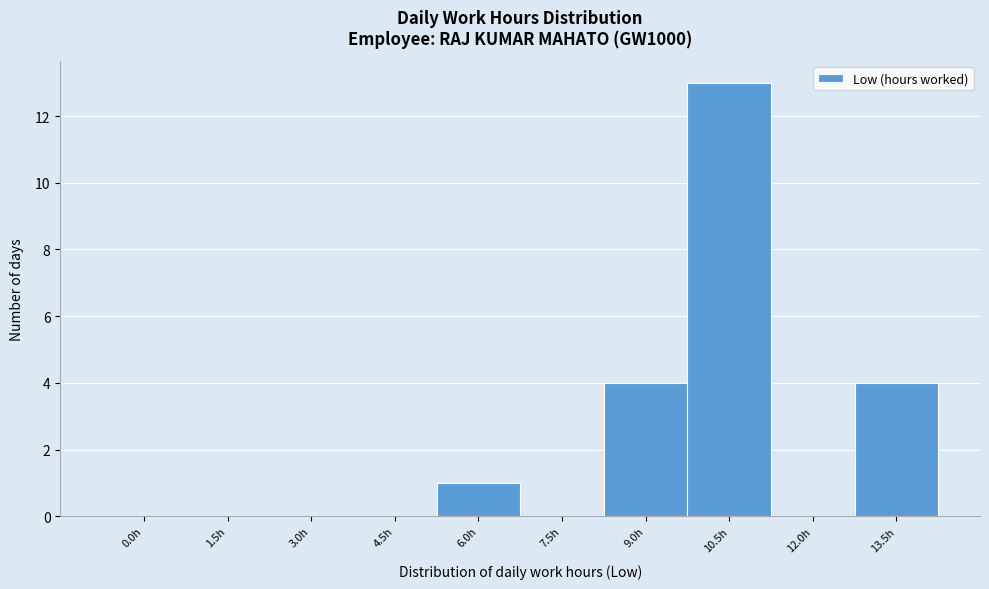

Reading left to right, list all the values displayed in this chart.

0.0h=0	1.5h=0	3.0h=0	4.5h=0	6.0h=1	7.5h=0	9.0h=4	10.5h=13	12.0h=0	13.5h=4